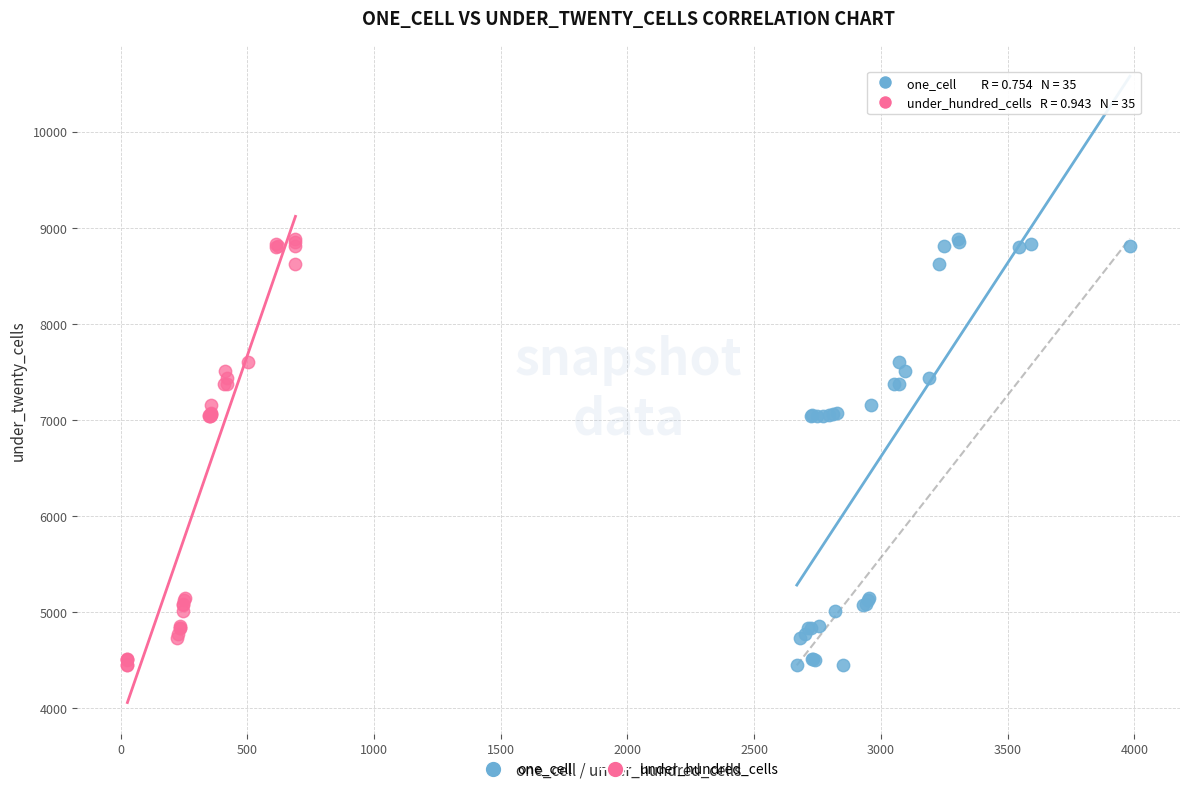

What are all the series names shown in the legend?

one_cell, under_hundred_cells